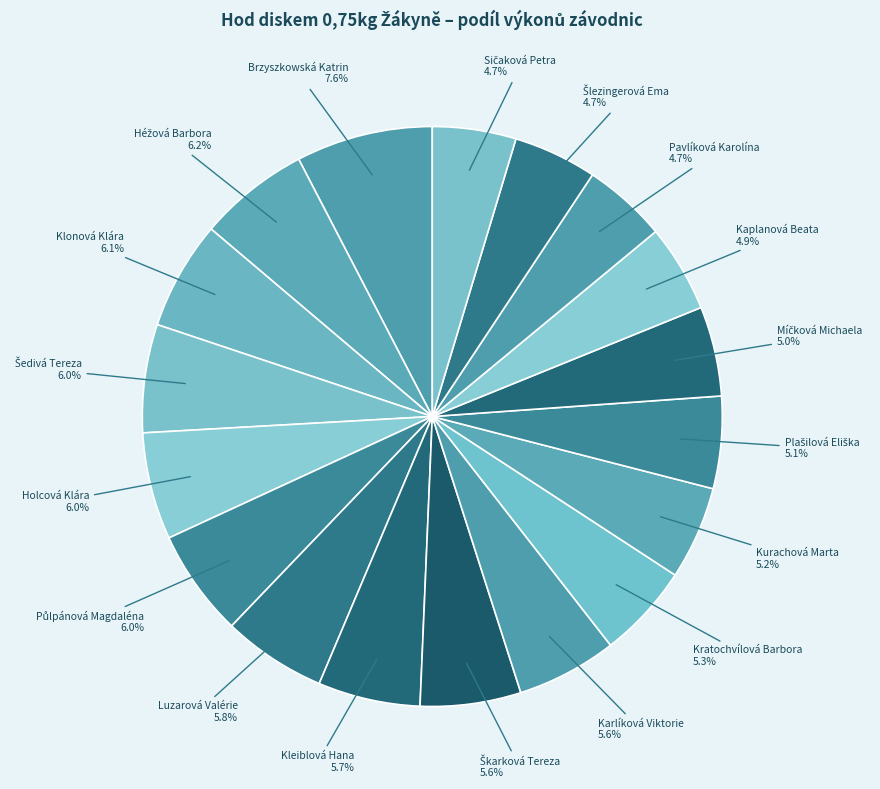

Is it true that Klonová Klára is 14% of the pie?

False